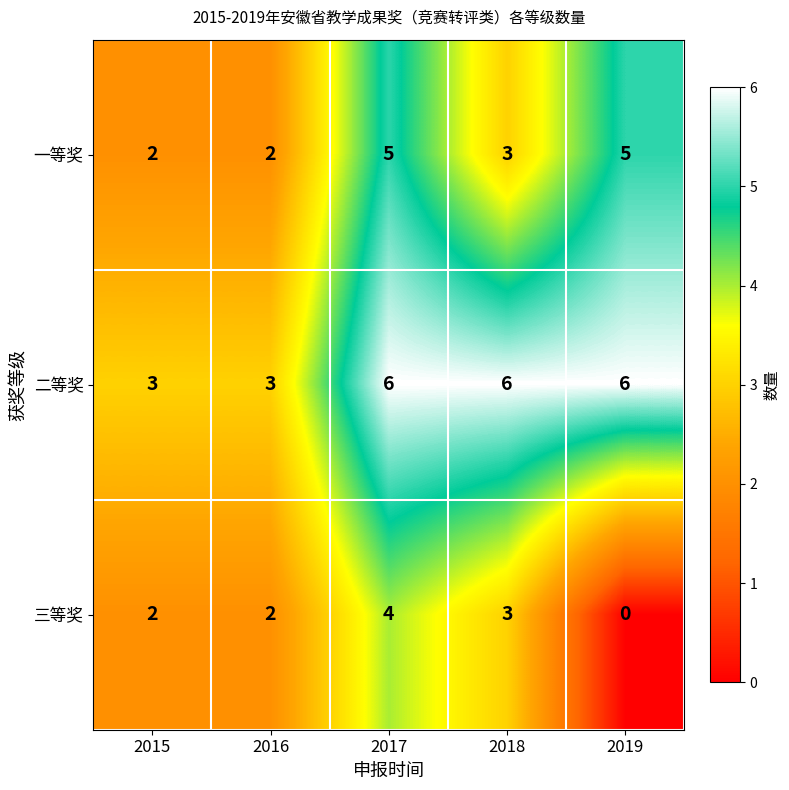

Rank the series by their average value, from highest to lowest.

二等奖, 一等奖, 三等奖